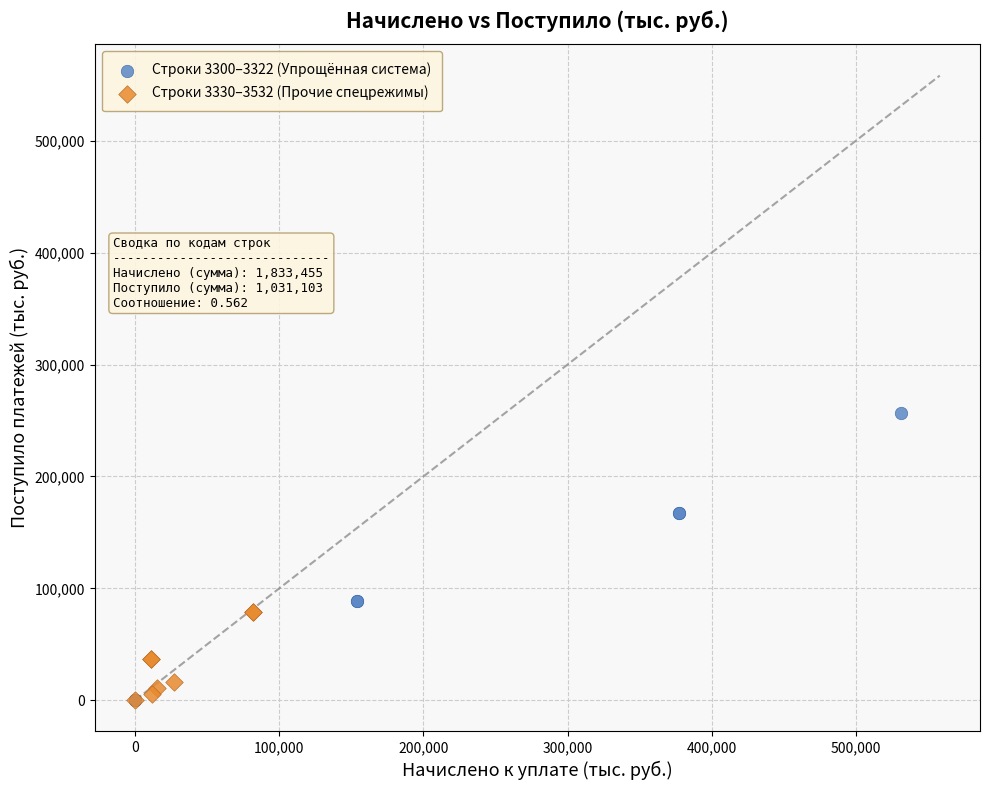

Which series reaches the maximum Y coordinate?

Строки 3300–3322 (Упрощённая система)